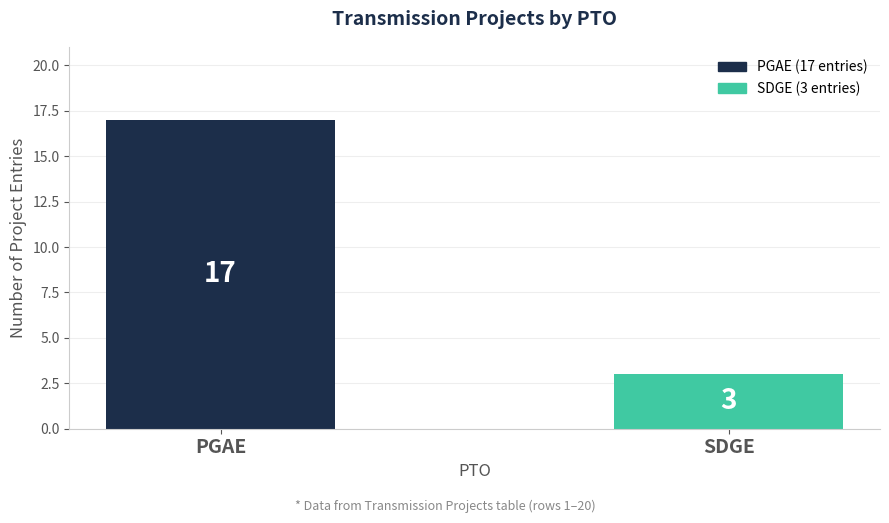

True or false: the data shows 3 at SDGE.

True